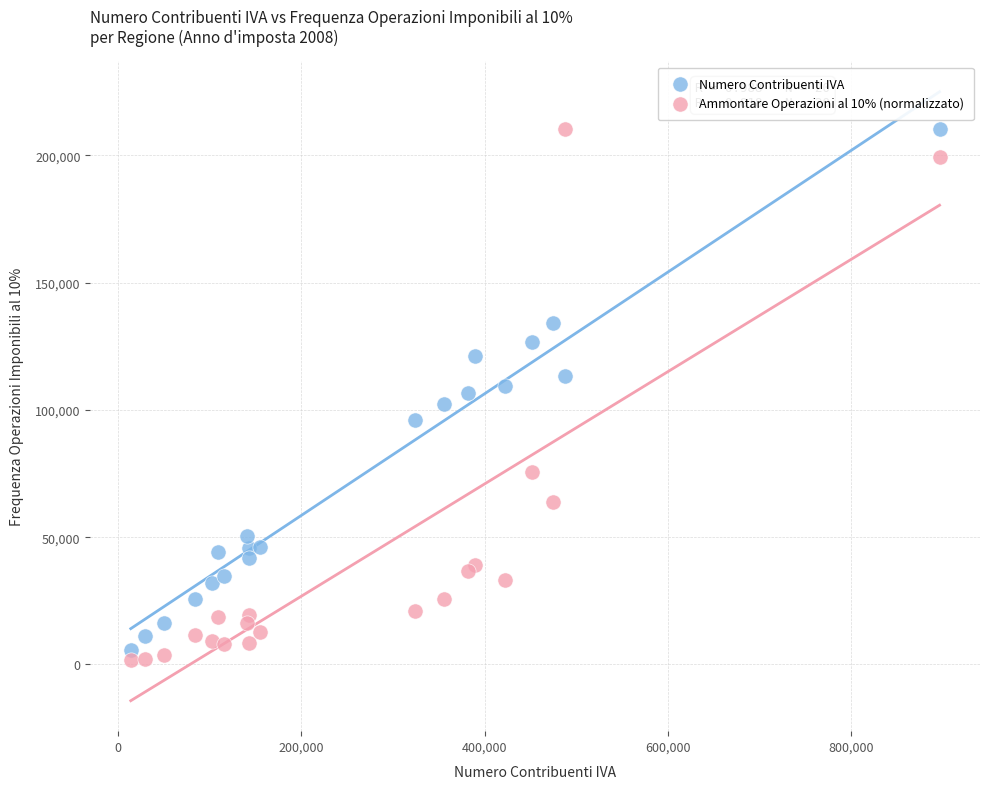

What are all the series names shown in the legend?

Numero Contribuenti IVA, Ammontare Operazioni al 10% (normalizzato)